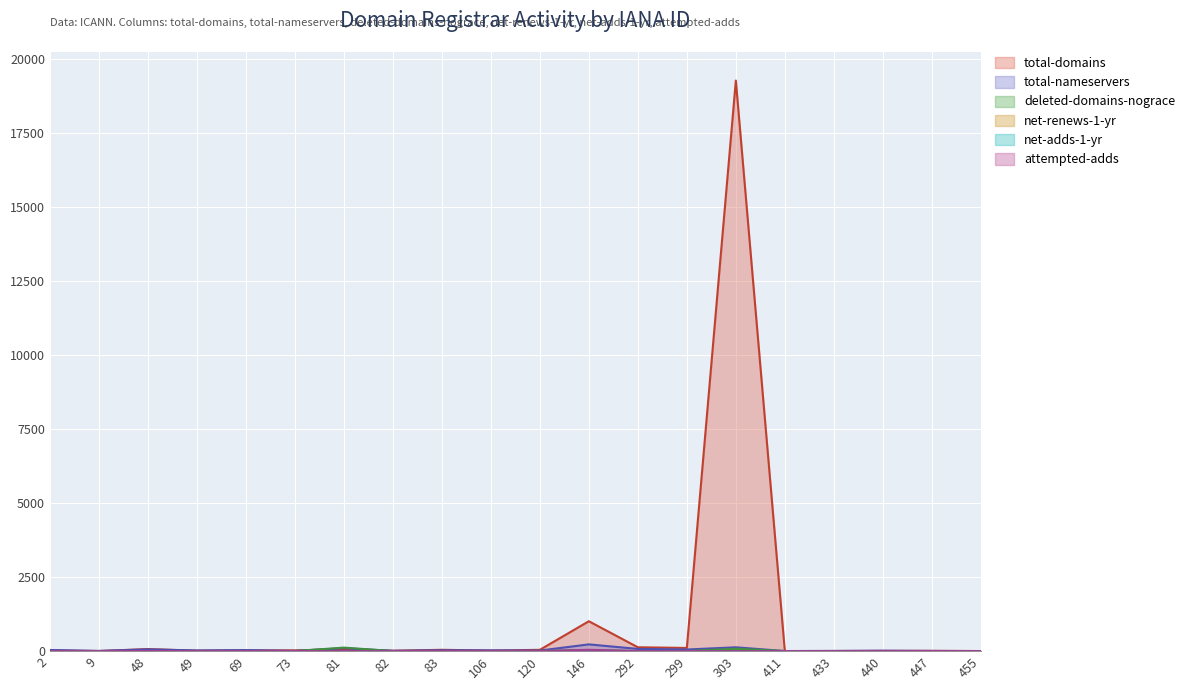

Where is the first local maximum for total-domains?

48